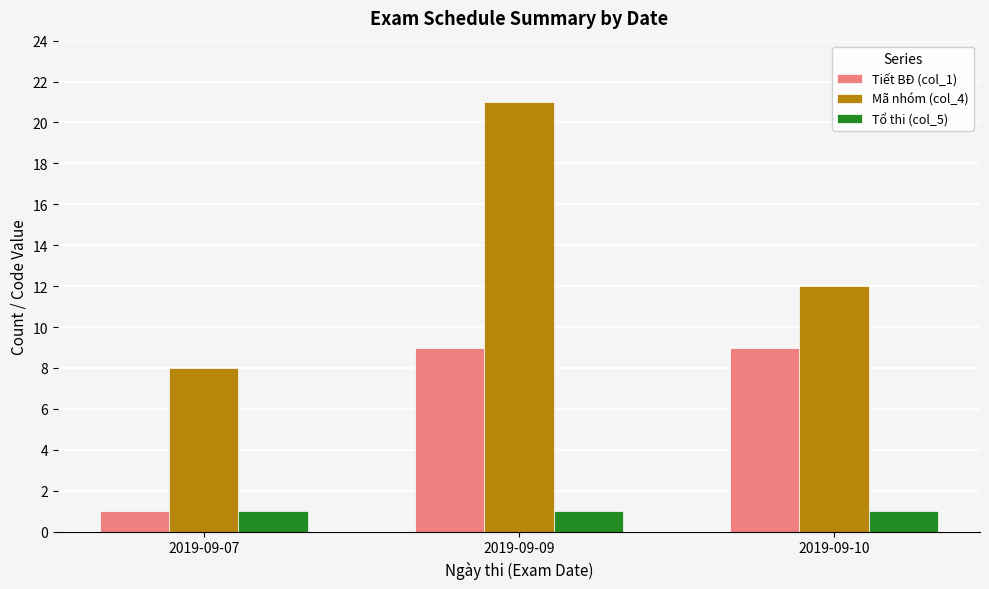

What is the sum of all Mã nhóm (col_4) values?

41